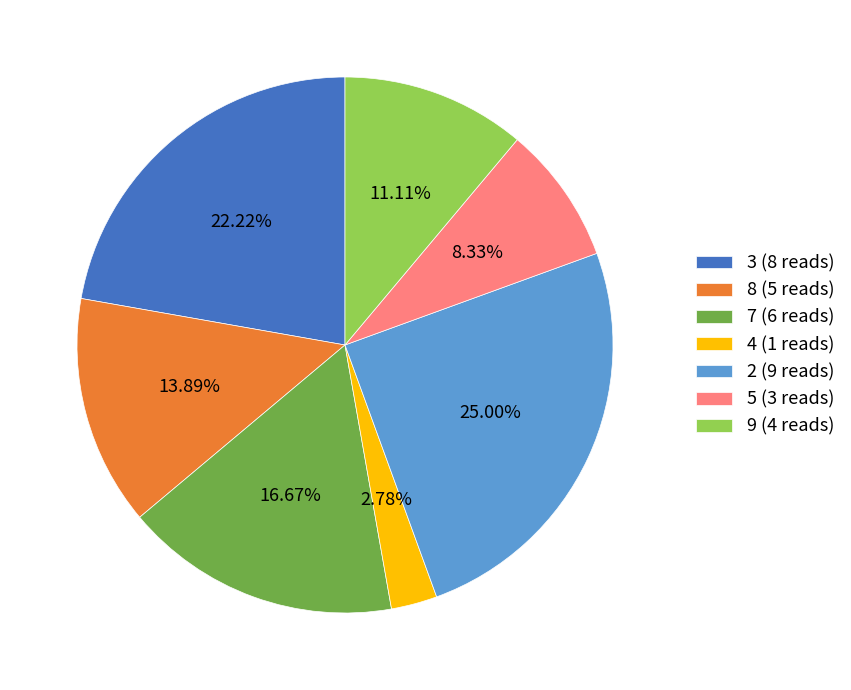

Is 4 (1 reads) the majority of the pie?

No